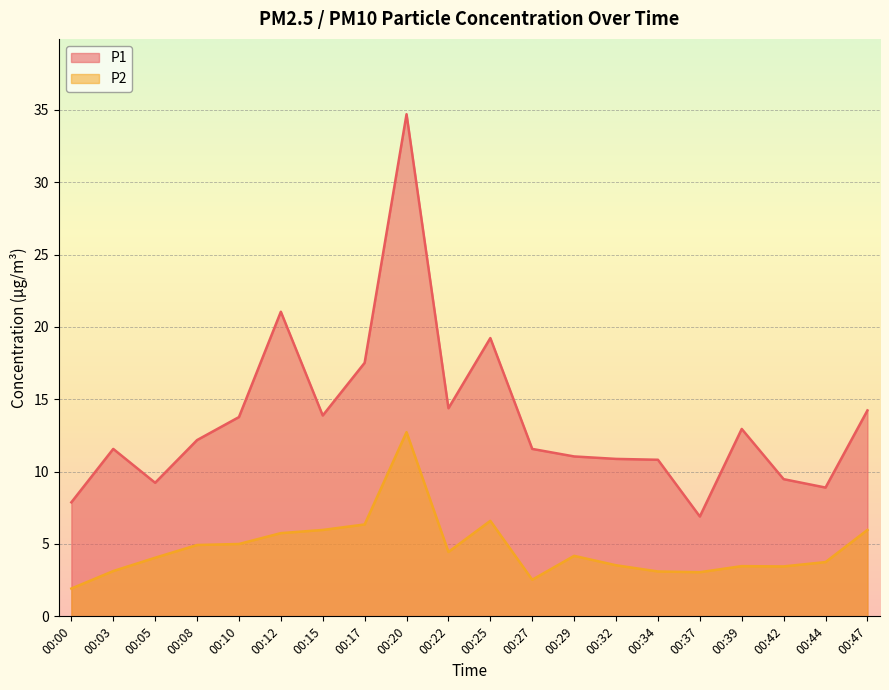

How many data points in P2 are less than 4?

9